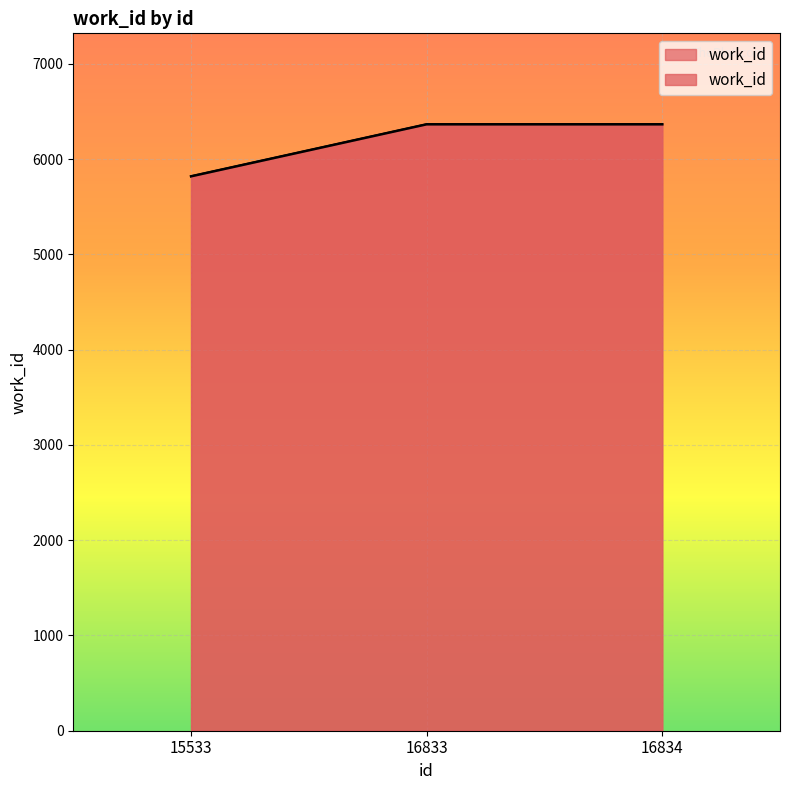

The value at 15533 is 9369. True or false?

False